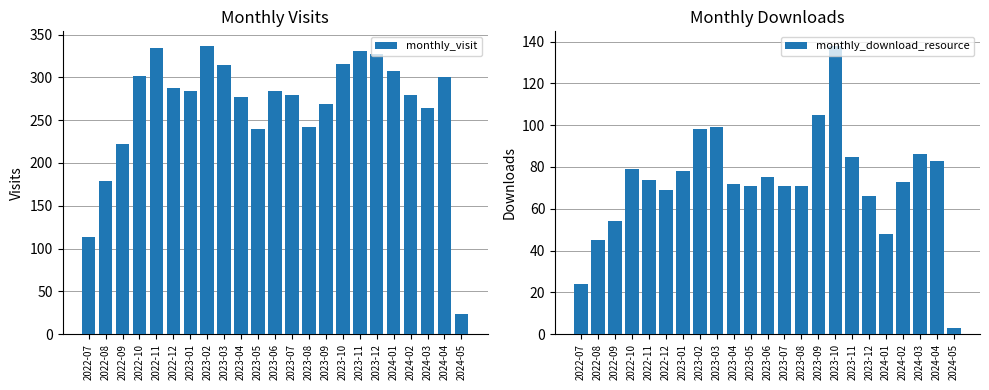

What is the spread (max minus min) of values at 2023-07?

209